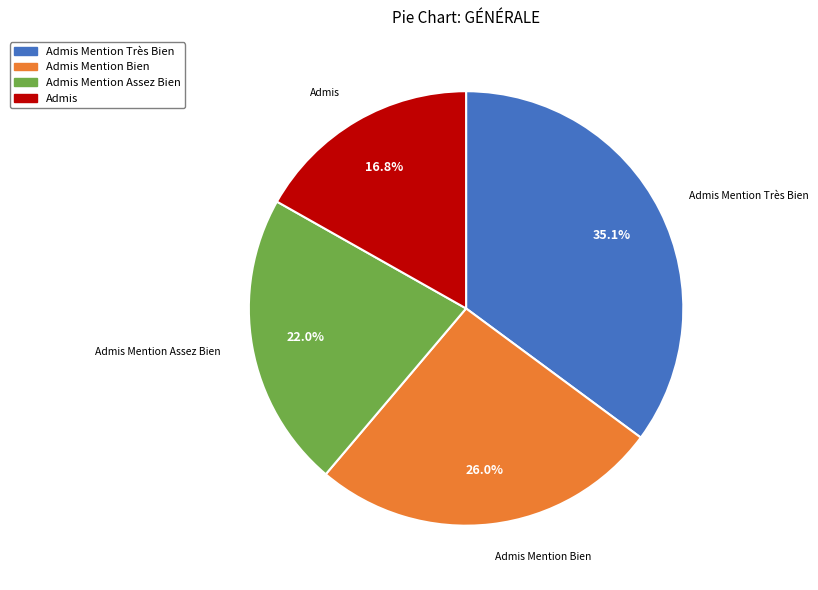

Is there a majority slice in this chart?

No